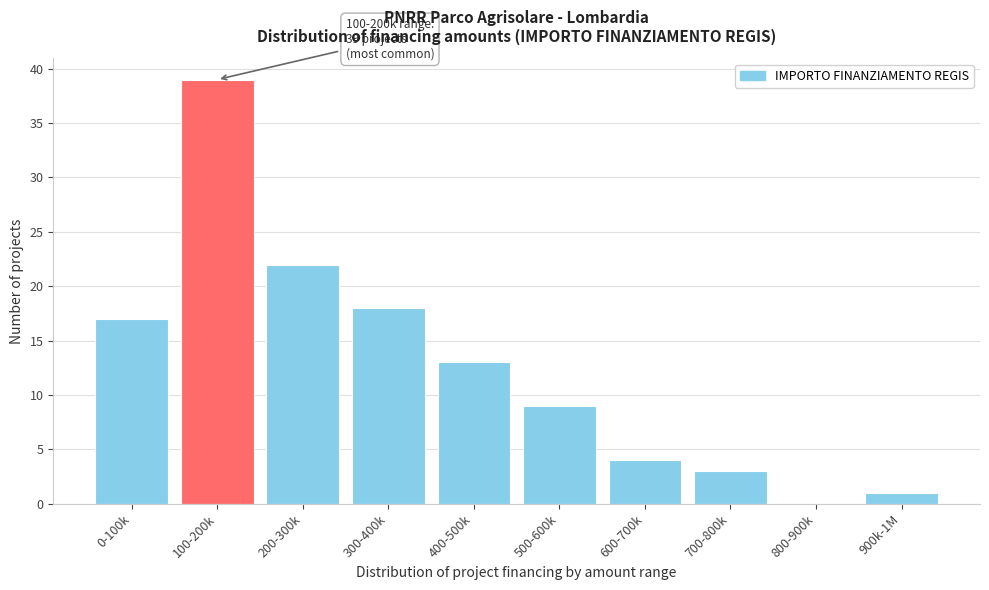

Reading left to right, extract all data points from this chart.

0-100k=17	100-200k=39	200-300k=22	300-400k=18	400-500k=13	500-600k=9	600-700k=4	700-800k=3	800-900k=0	900k-1M=1